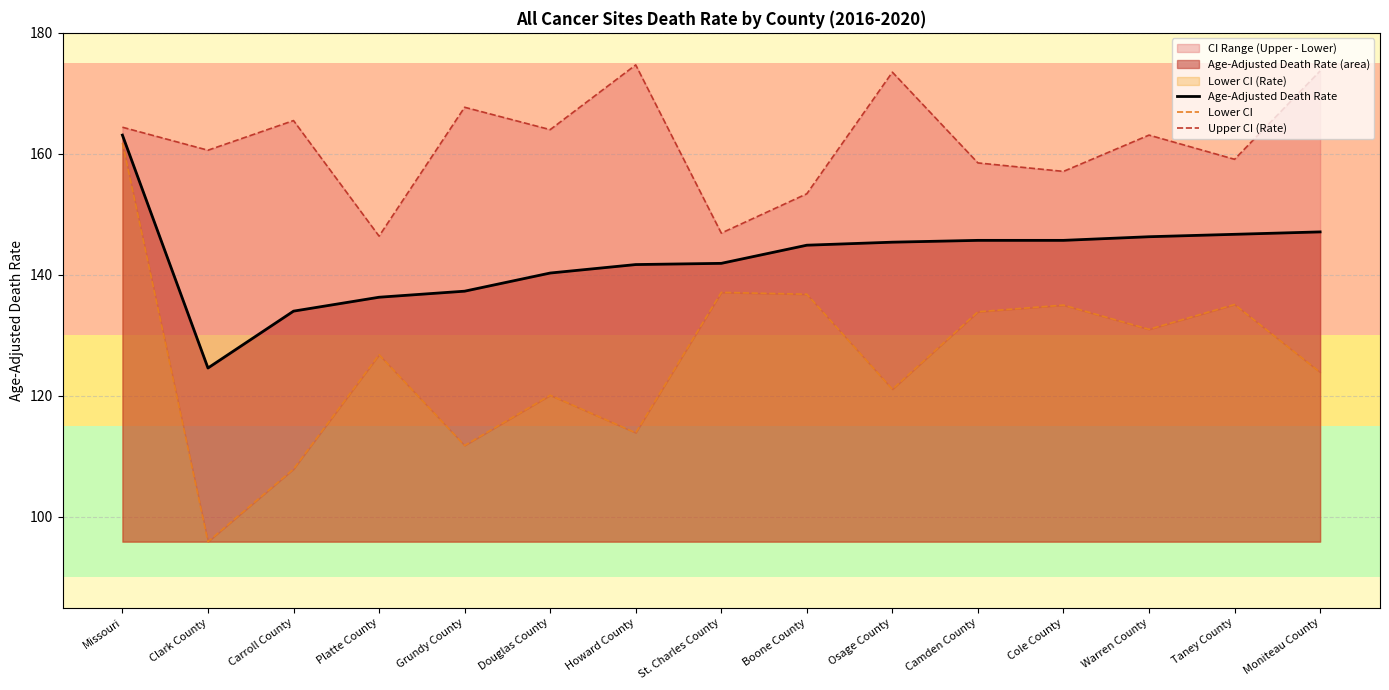

What is the lowest value of the Age-Adjusted Death Rate series?

124.6